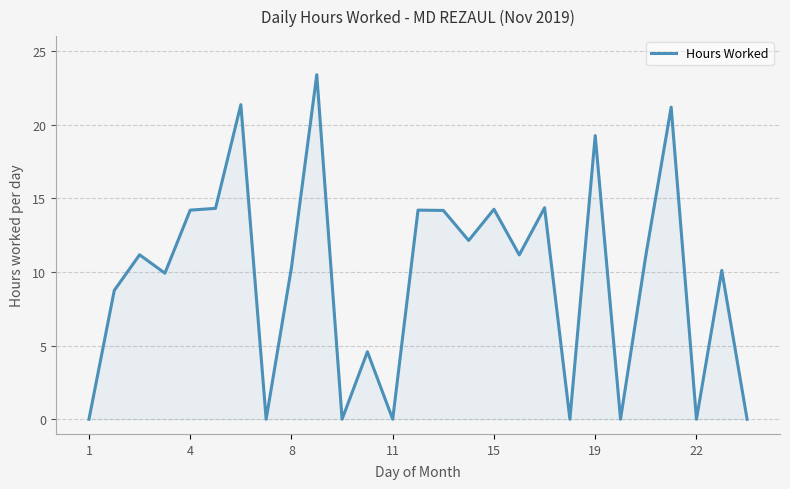

What is the difference between the maximum and minimum values?

23.4